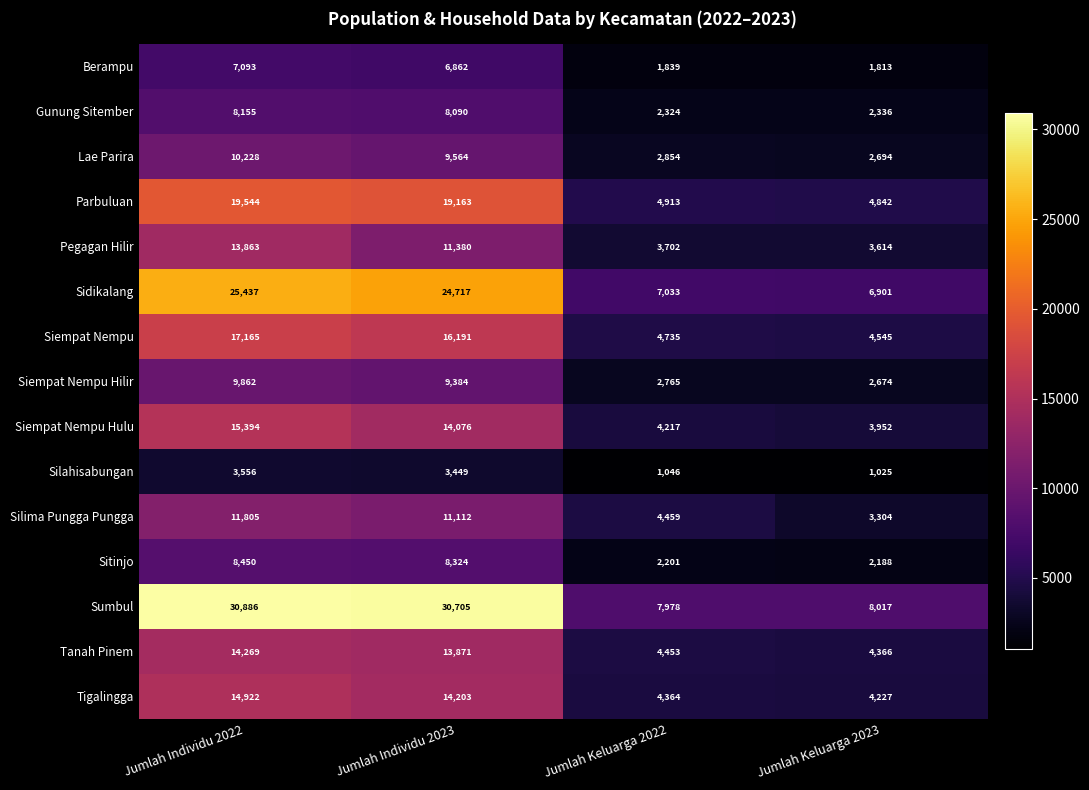

What is the total value across all series at Jumlah Keluarga 2022?

58883